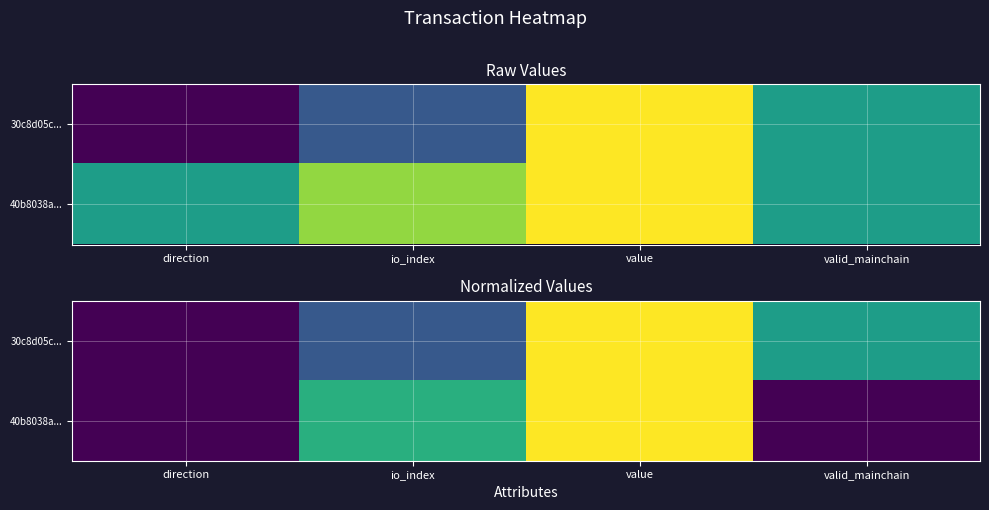

What is the sum of the 30c8d05c... values at value and direction?

1.0